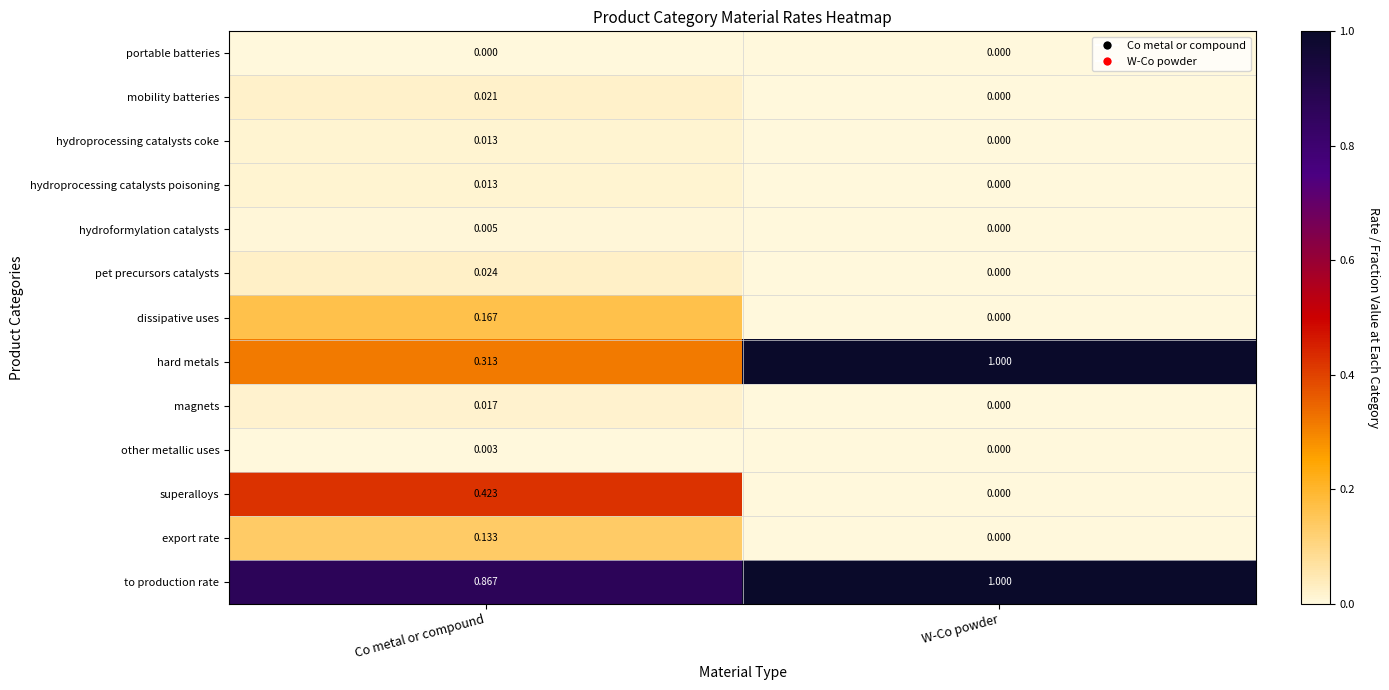

List the labels in order of magnets value, largest first.

Co metal or compound, W-Co powder